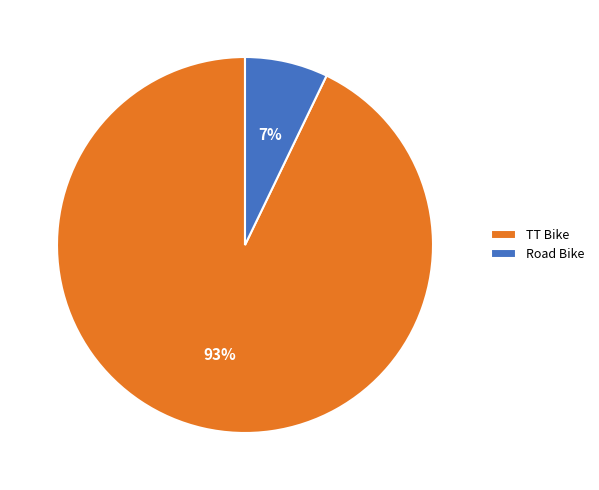

To the nearest percent, what portion does TT Bike represent?

93%